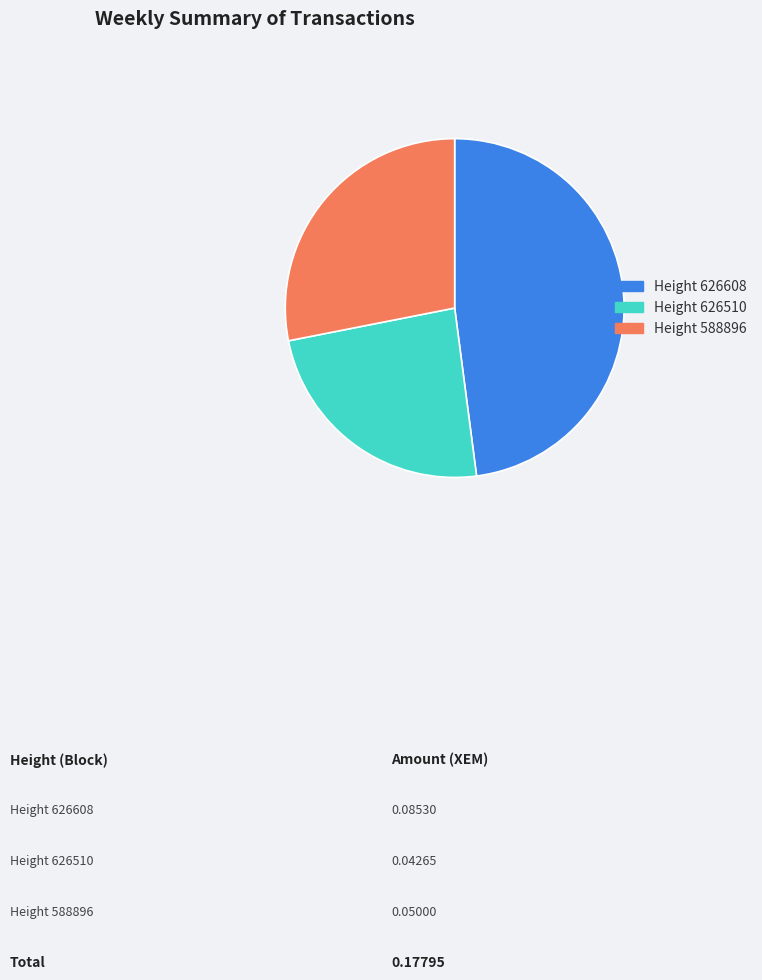

Is there any slice that represents more than half of the pie?

No